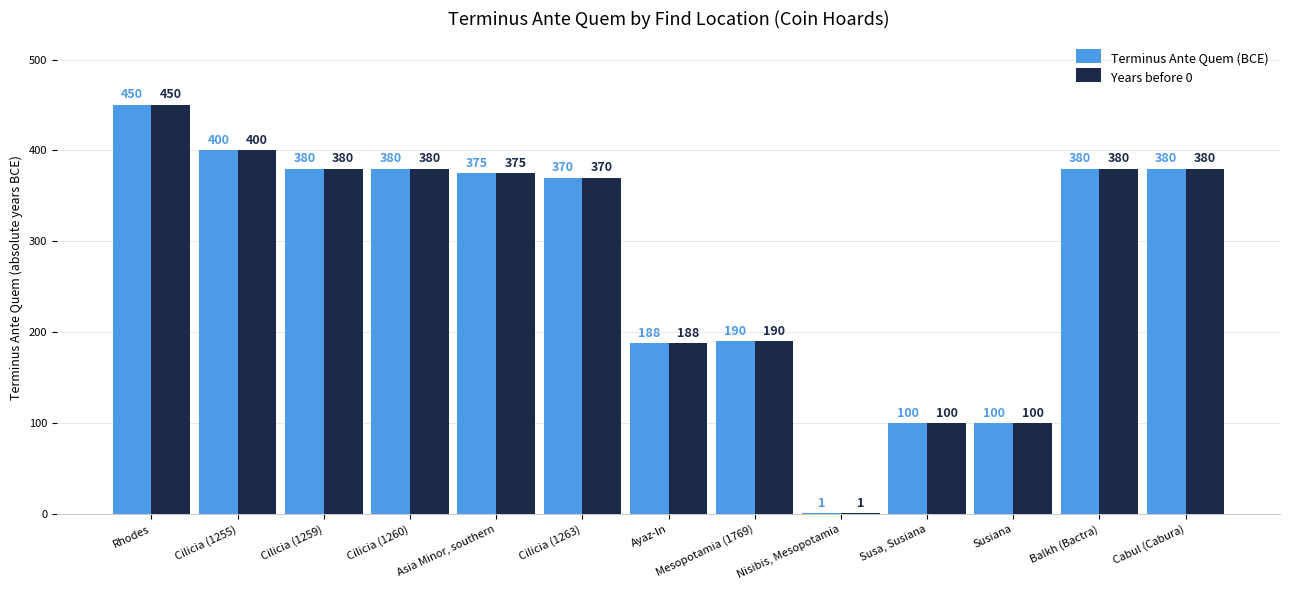

What is the sum of all Terminus Ante Quem (BCE) values?

3694